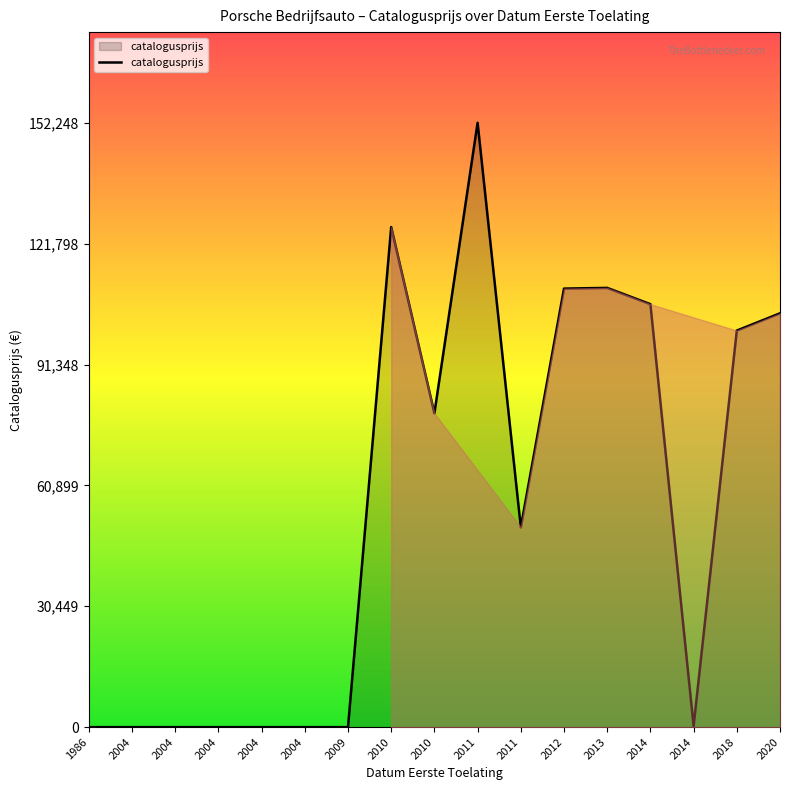

Does the chart display data point markers on the line(s)?

No